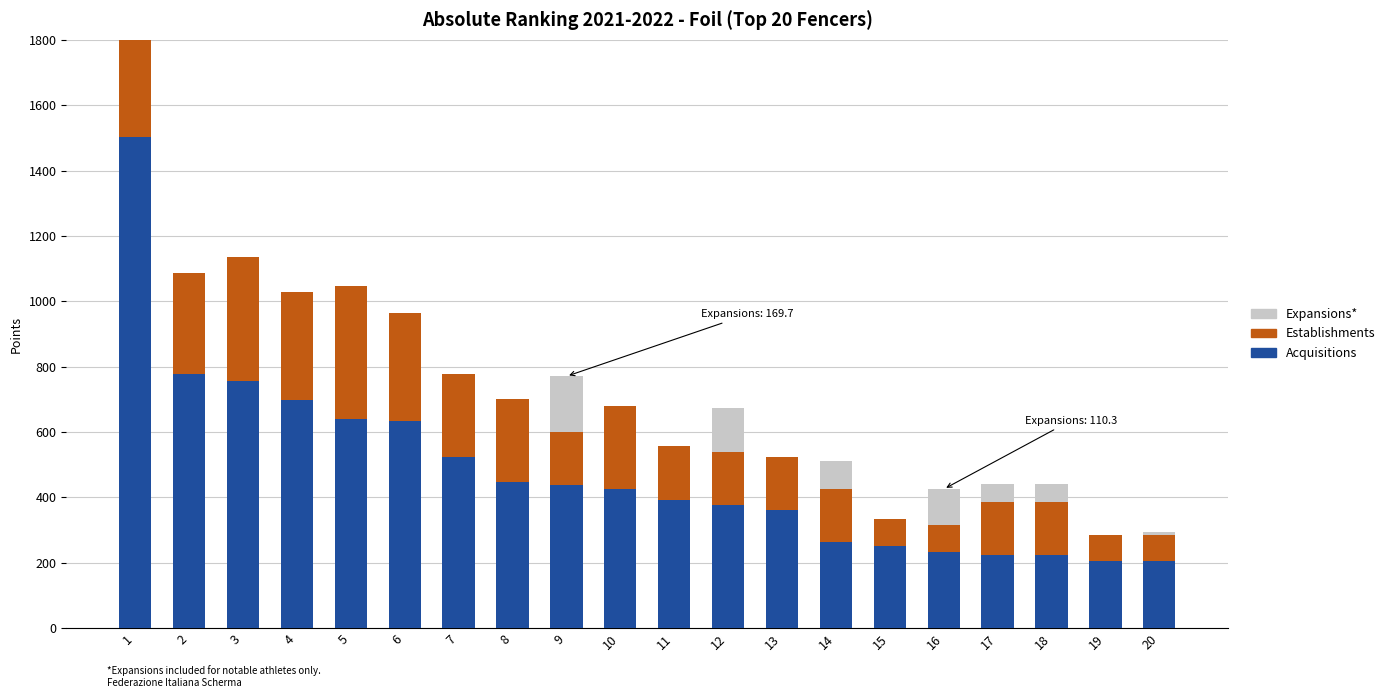

Rank the series at 18 from lowest to highest value.

Expansions*, Establishments, Acquisitions